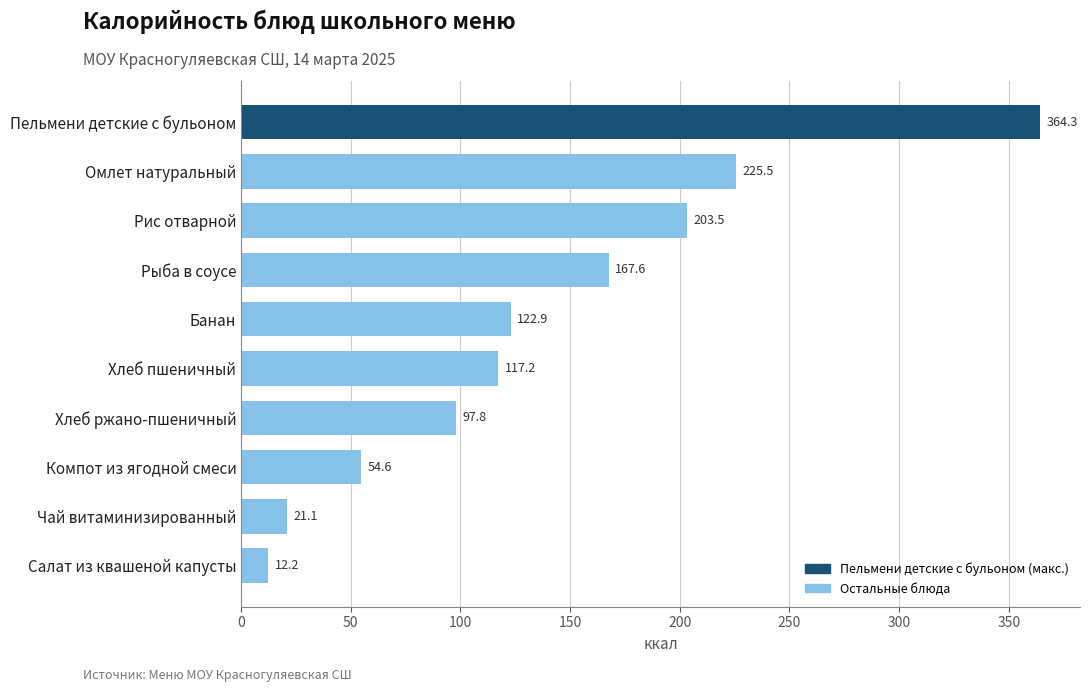

Reading top to bottom, list all the values displayed in this chart.

364.3	225.5	203.5	167.6	122.9	117.2	97.8	54.6	21.1	12.2